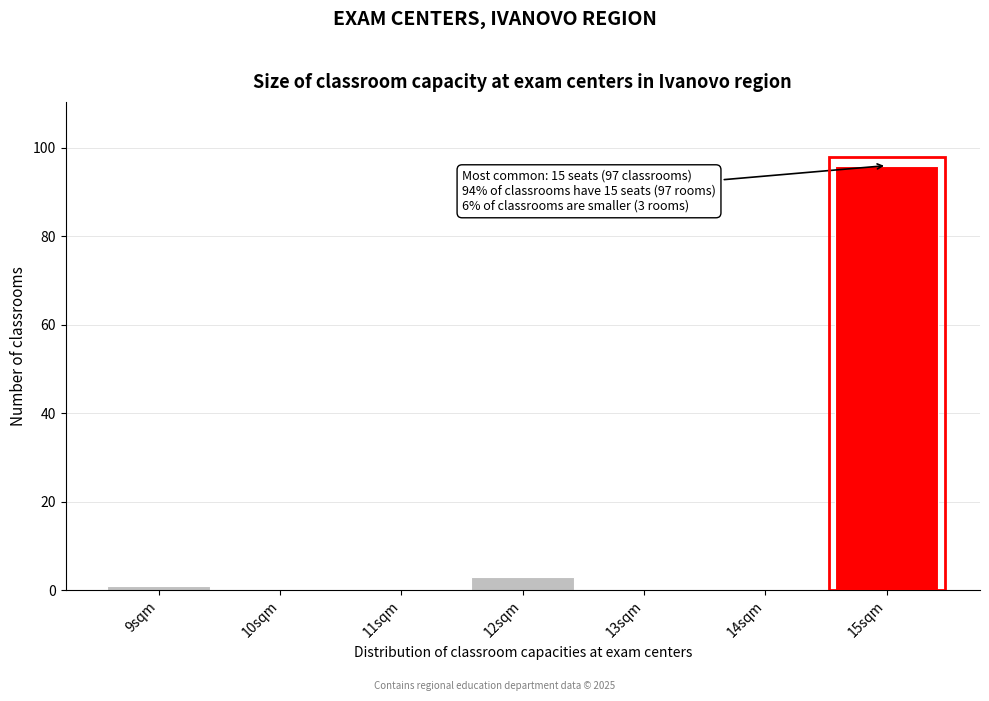

Reading left to right, extract all data points from this chart.

9sqm=1	10sqm=0	11sqm=0	12sqm=3	13sqm=0	14sqm=0	15sqm=96